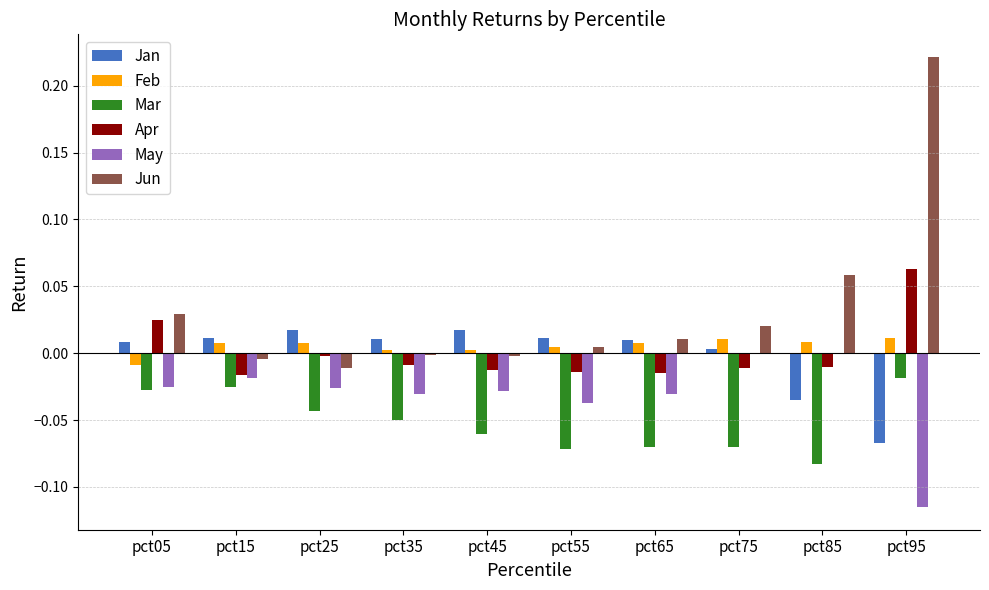

What are all the series names shown in the legend?

Jan, Feb, Mar, Apr, May, Jun